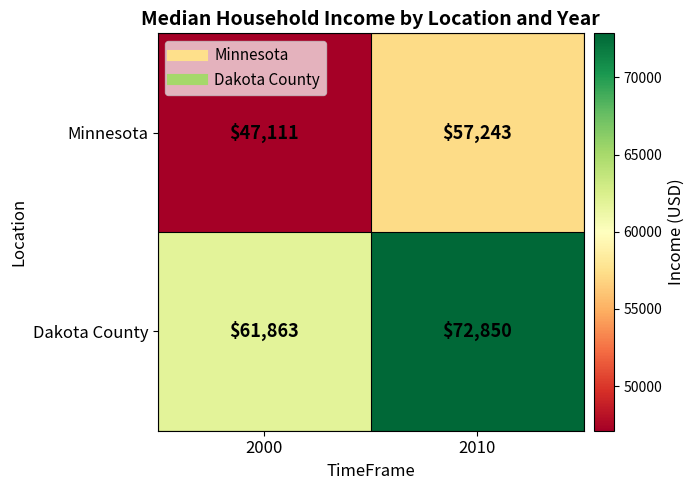

At which category is the sum across all series the highest?

2010